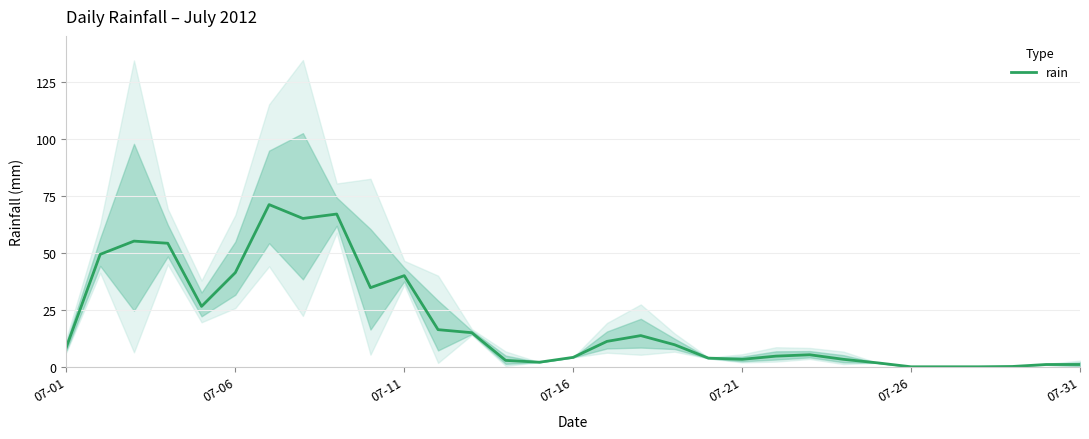

What is the highest value of the rain series?

71.1